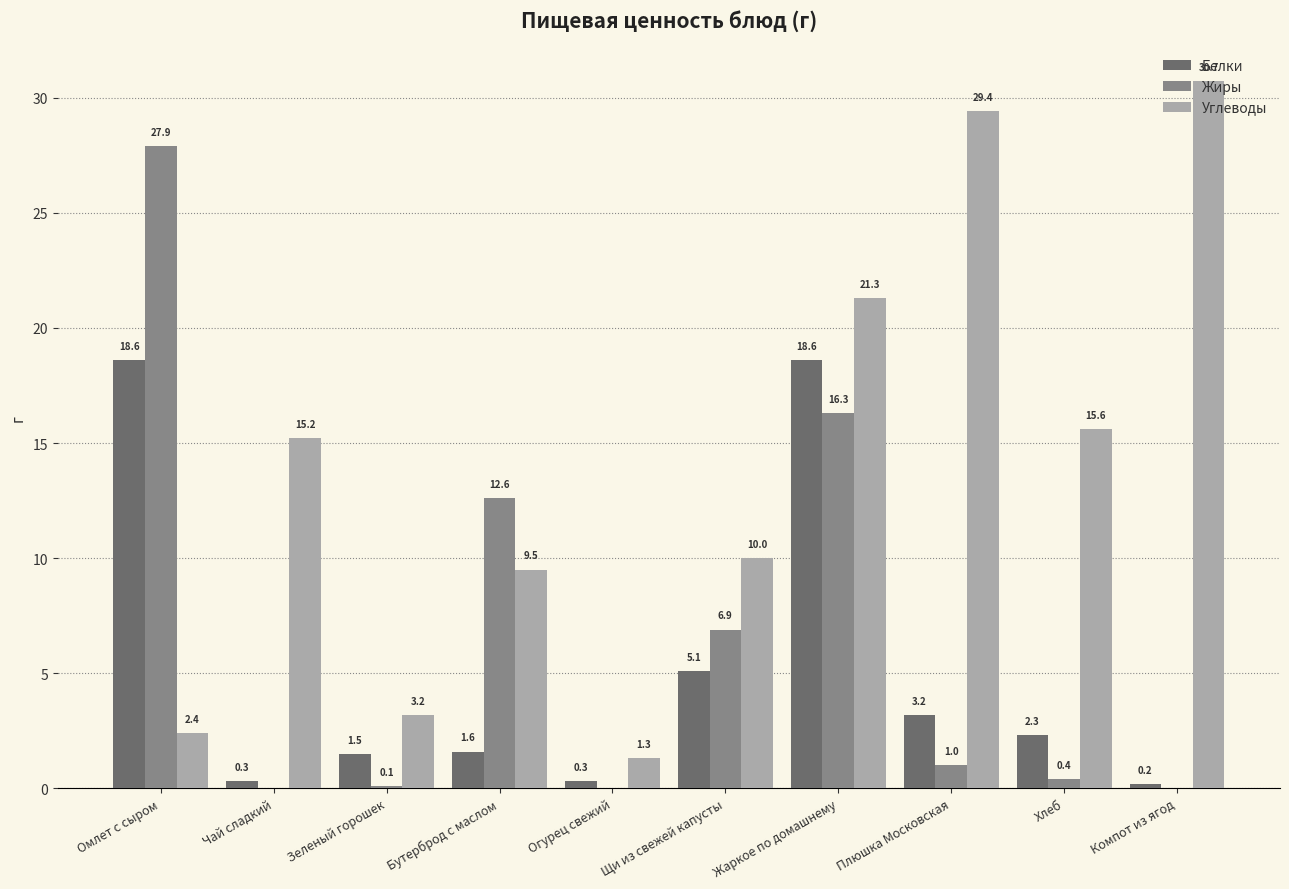

Which series changed the most between Омлет с сыром and Бутерброд с маслом?

Белки